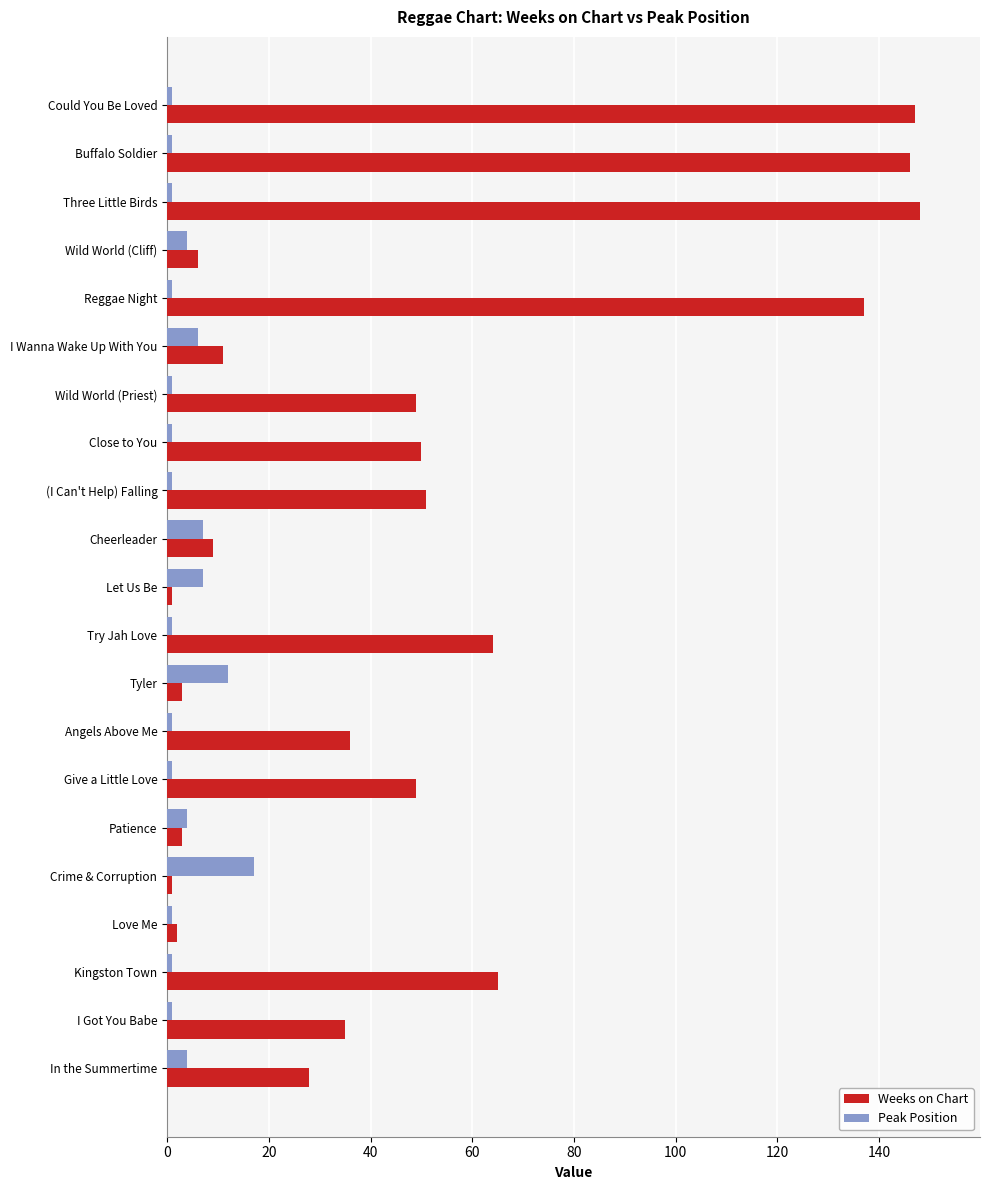

How many series are shown in this chart?

2